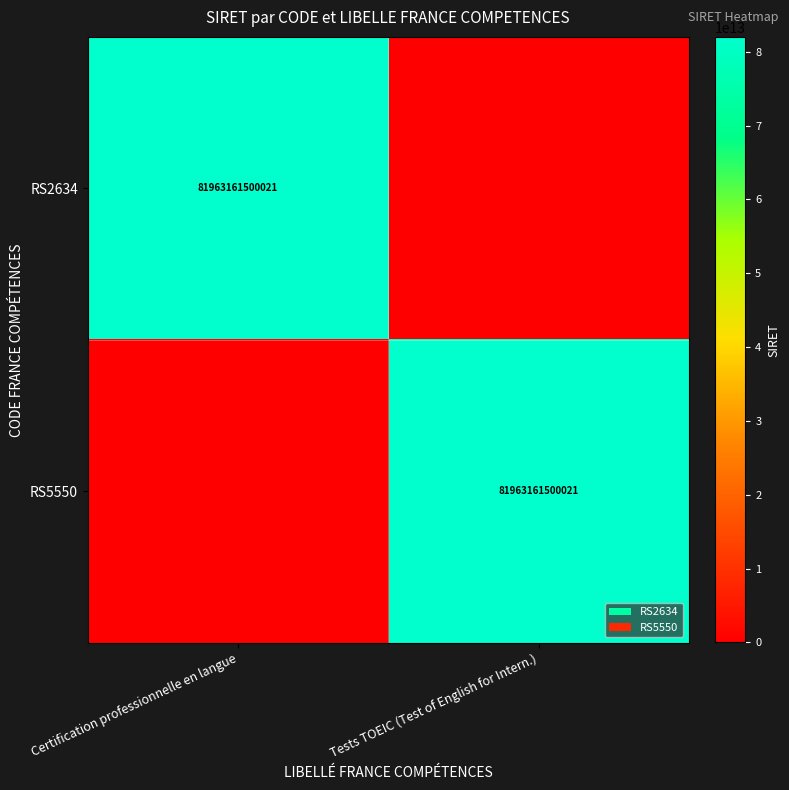

At how many categories does at least one series exceed 3637793166721?

2